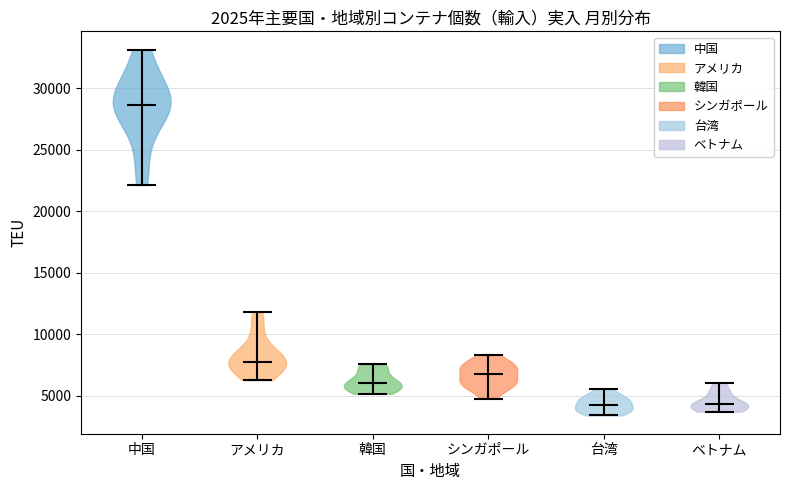

Reading left to right, read every violin against the y-axis: where its median line is, and the lowest and highest points it reaches. The values are not printed on the chart, so give them approximately, as read against the axis.

中国: median line 28500, lowest point 22000, highest point 33000
アメリカ: median line 8000, lowest point 6500, highest point 12000
韓国: median line 6000, lowest point 5000, highest point 7500
シンガポール: median line 6500, lowest point 5000, highest point 8500
台湾: median line 4500, lowest point 3500, highest point 5500
ベトナム: median line 4500, lowest point 3500, highest point 6000